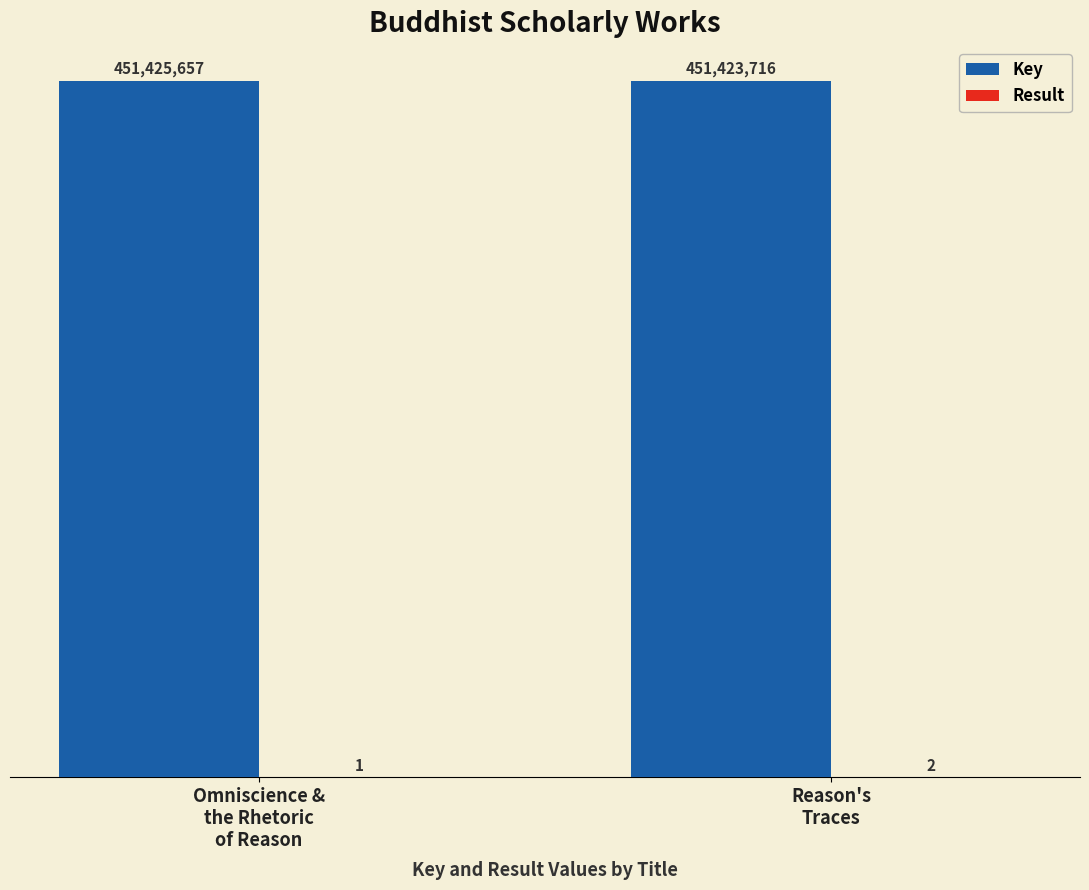

What is the maximum value for Key?

451425657